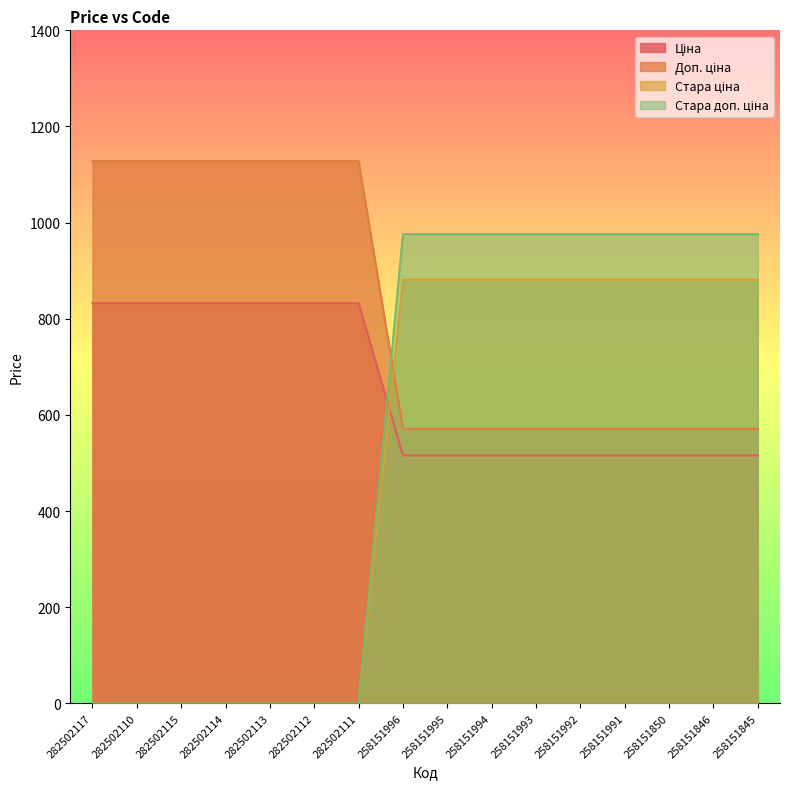

What is the total value across all series at 258151992?

2944.0